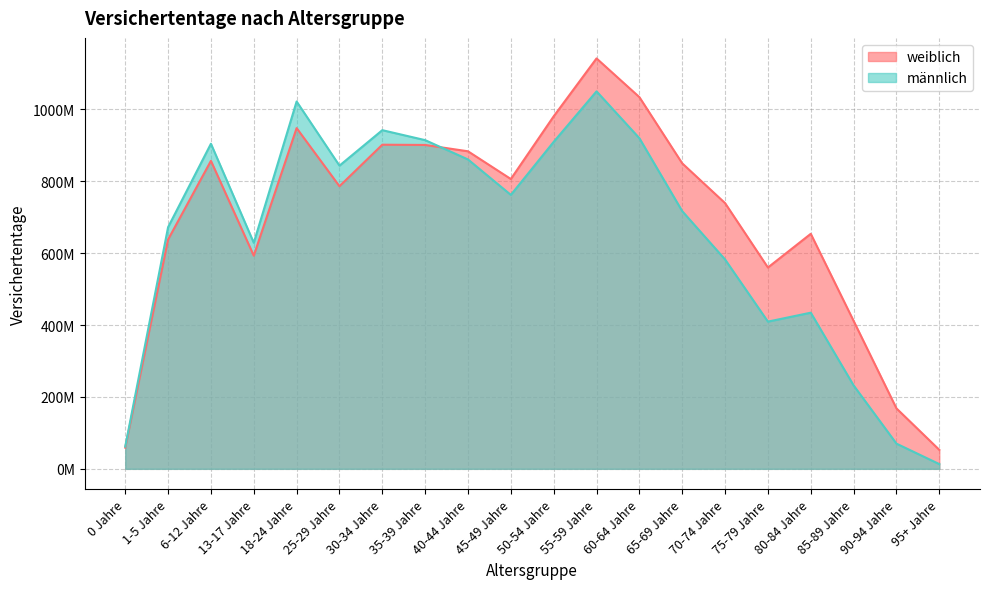

Reading left to right, list all the values displayed in this chart.

weiblich: 59026893	638134393	857033093	593181581	948130429	786409704	901939995	901252808	883618731	806445974	980982416	1142077035	1034330075	850066315	739389573	560201644	653993585	411656683	168195394	52811744
männlich: 61995148	672394736	904625524	629019801	1022204725	843652914	942396801	914663048	860900263	762266171	909875999	1050403188	920037579	717001606	582575422	409658257	434519267	232140969	70121915	13186065